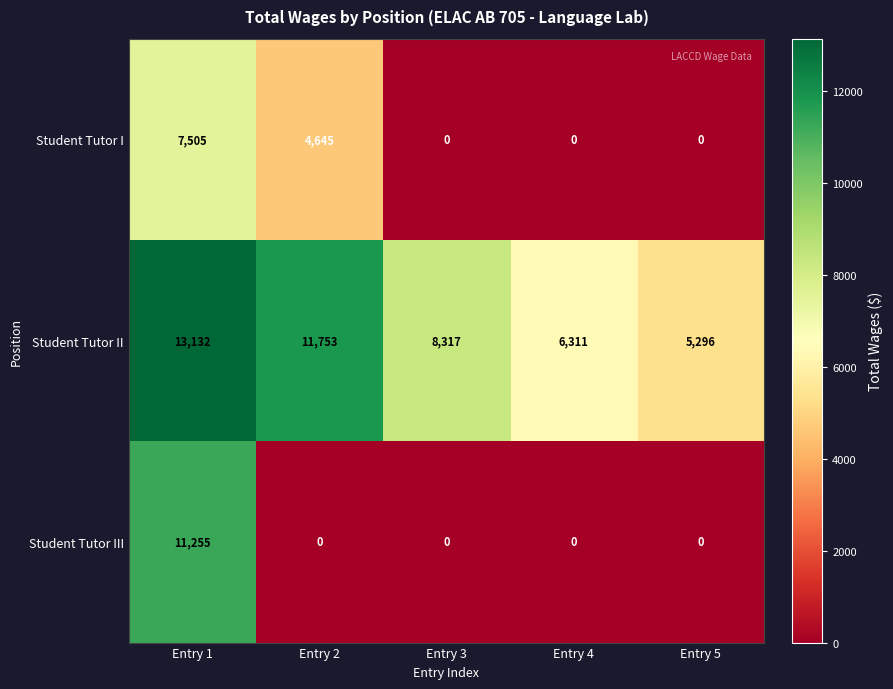

Rank the series by their maximum value, from highest to lowest.

Student Tutor II, Student Tutor III, Student Tutor I